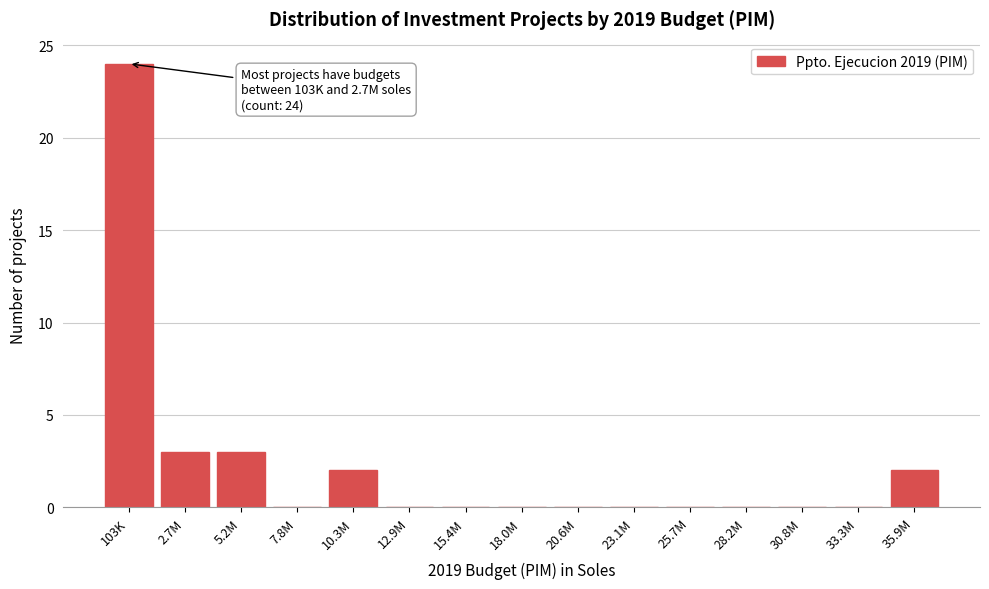

Reading left to right, what are all the values shown in this chart?

103K=24	2.7M=3	5.2M=3	7.8M=0	10.3M=2	12.9M=0	15.4M=0	18.0M=0	20.6M=0	23.1M=0	25.7M=0	28.2M=0	30.8M=0	33.3M=0	35.9M=2